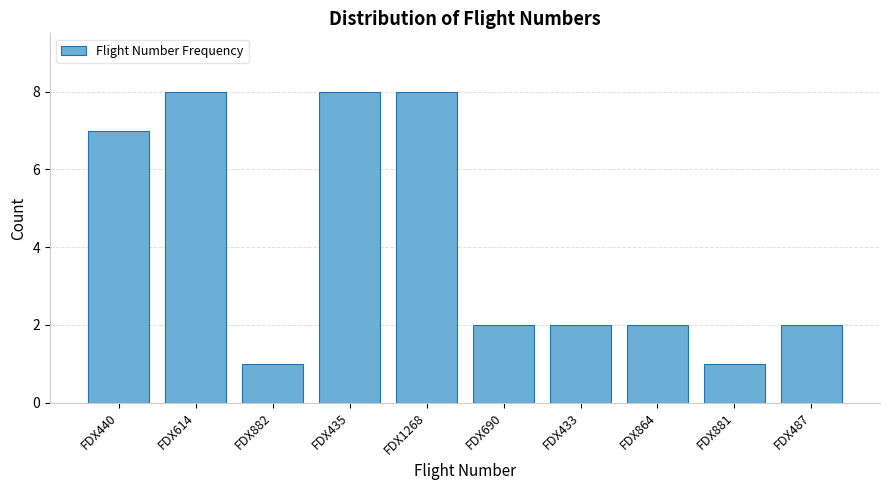

Reading right to left, list all the values displayed in this chart.

FDX487=2	FDX881=1	FDX864=2	FDX433=2	FDX690=2	FDX1268=8	FDX435=8	FDX882=1	FDX614=8	FDX440=7